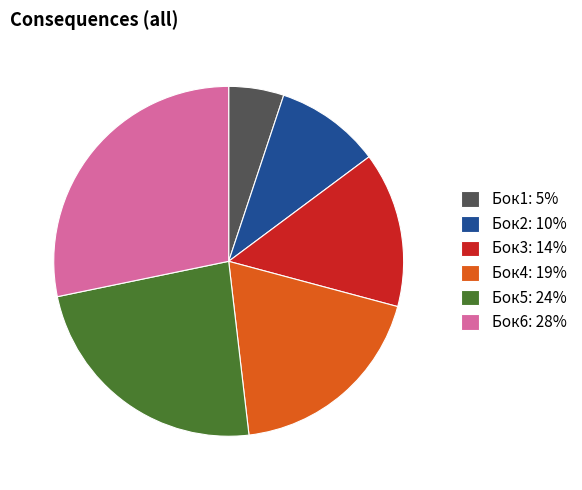

Which category has the smallest portion of the pie?

Бок1